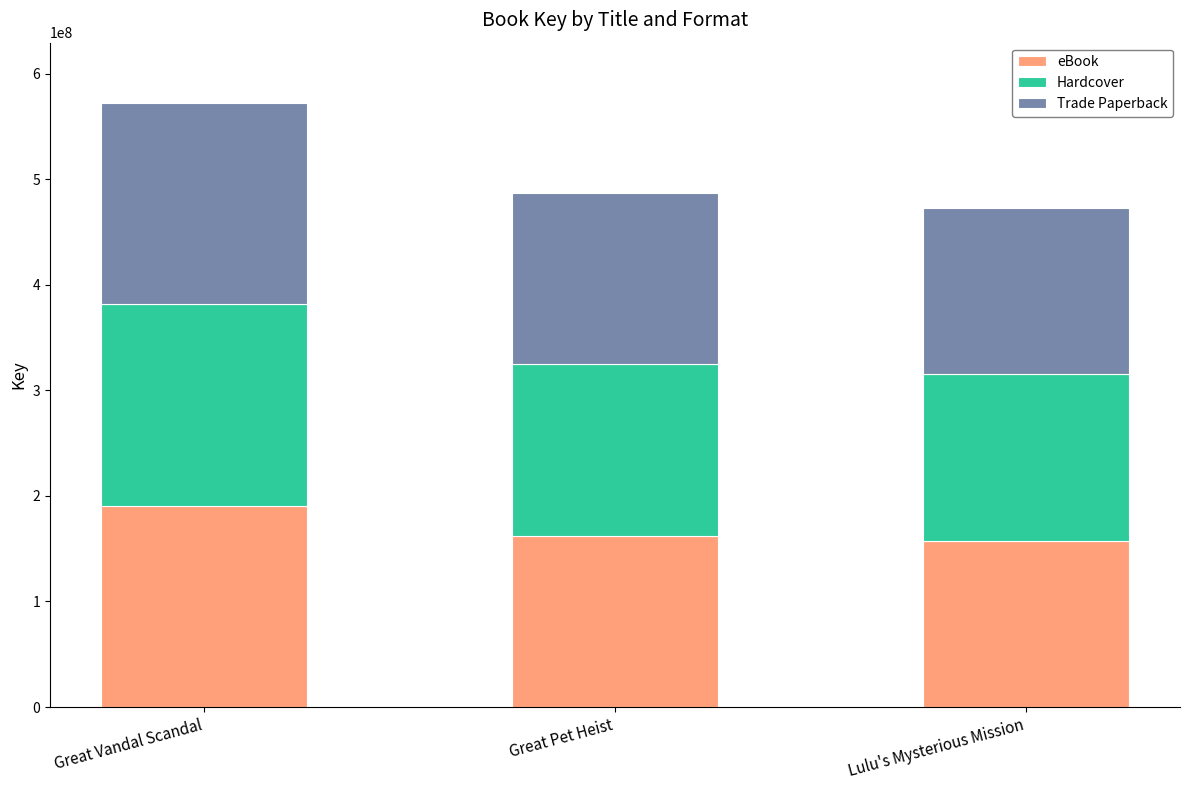

Reading left to right, transcribe the values for eBook.

Great Vandal Scandal=190670105	Great Pet Heist=162325998	Lulu's Mysterious Mission=157621282